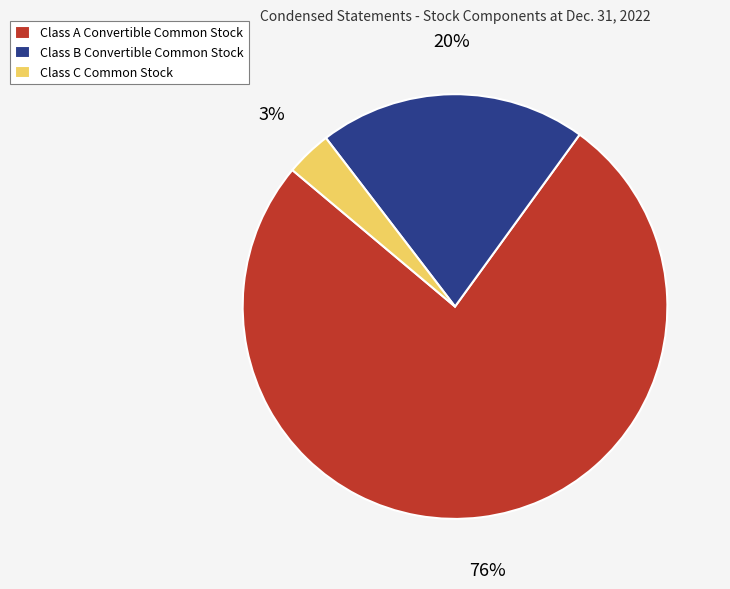

To the nearest percent, what is the average slice percentage?

33%